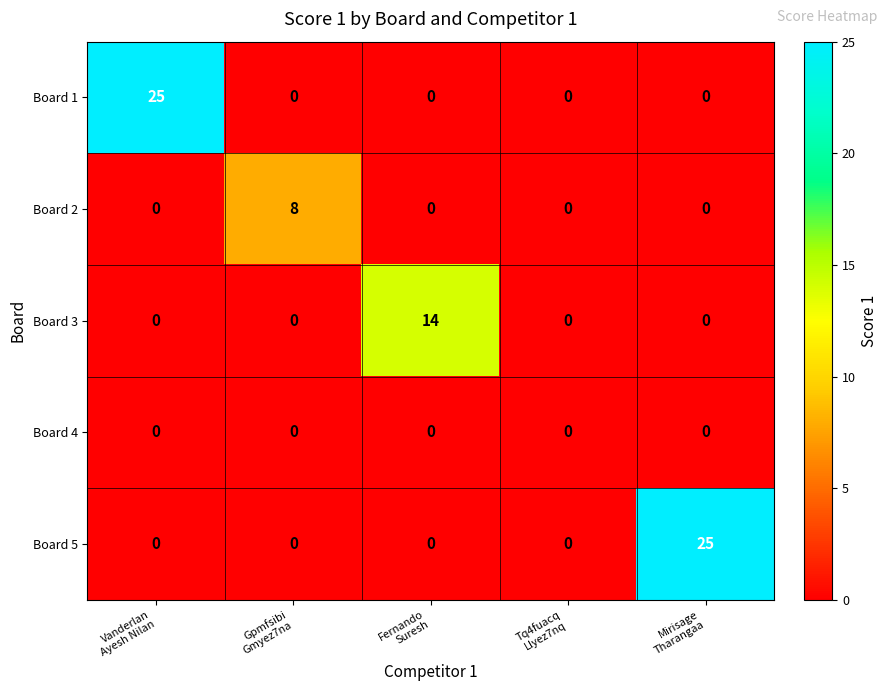

At how many categories does at least one series exceed 5?

4